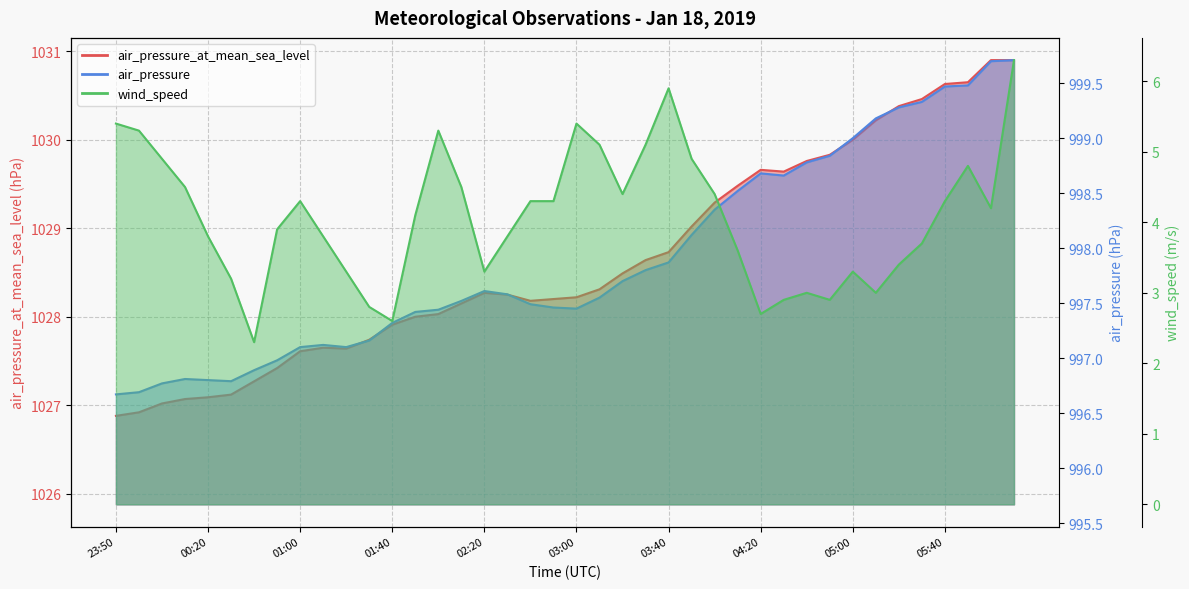

The value of wind_speed at 04:00 is 4.4. True or false?

True